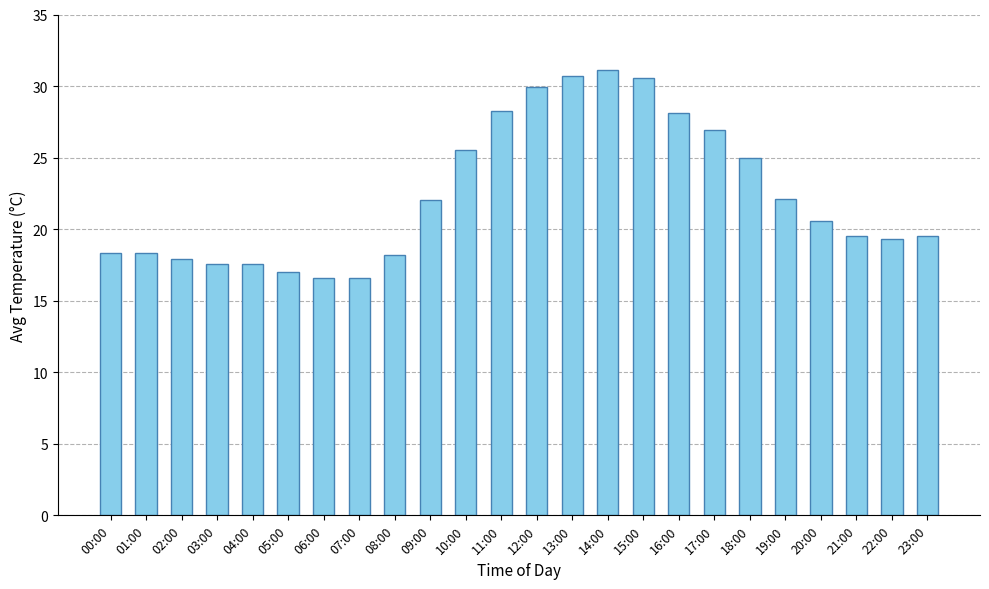

Which category has the highest value across all series?

14:00